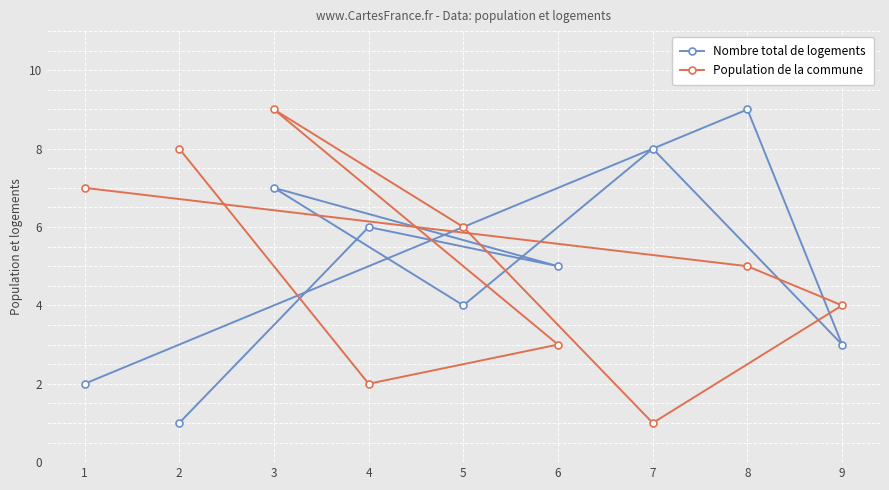

Reading right to left, extract all data points from this chart.

Nombre total de logements: 9=3	8=9	7=8	6=5	5=4	4=6	3=7	2=1	1=2
Population de la commune: 9=4	8=5	7=1	6=3	5=6	4=2	3=9	2=8	1=7